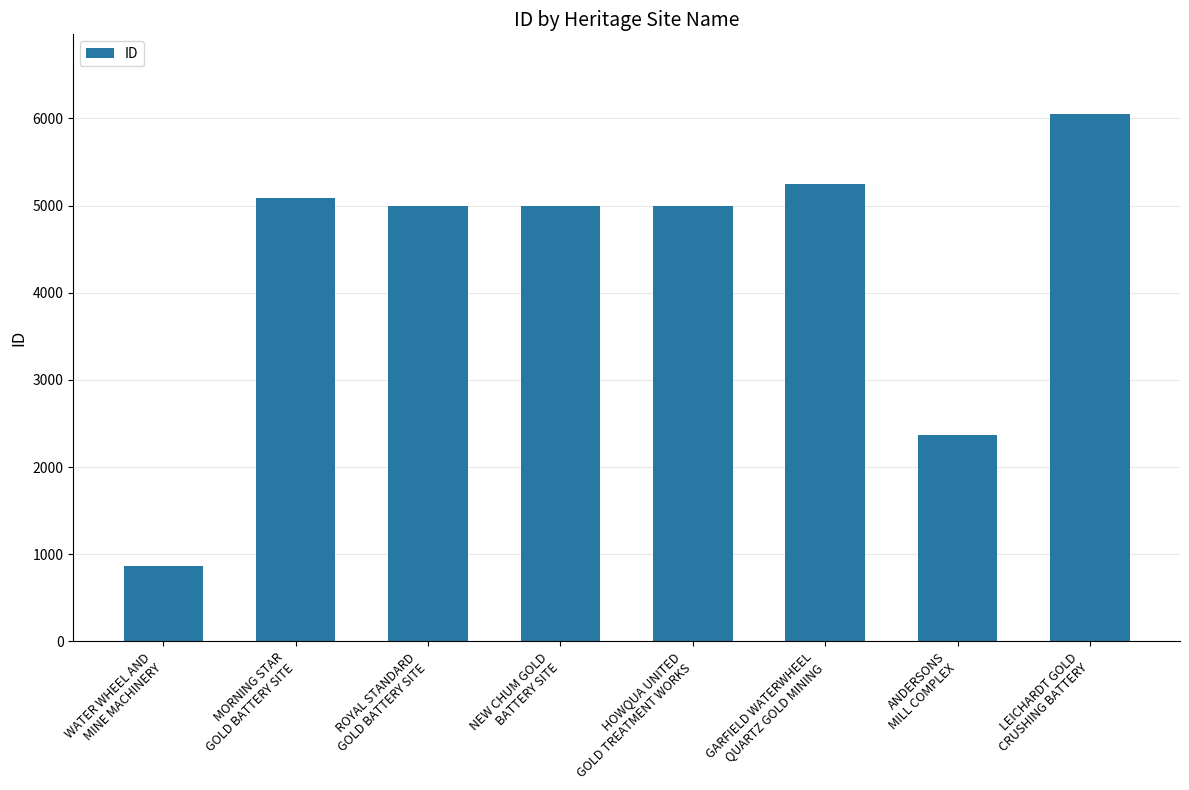

What is the difference between the second highest and minimum values?

4388